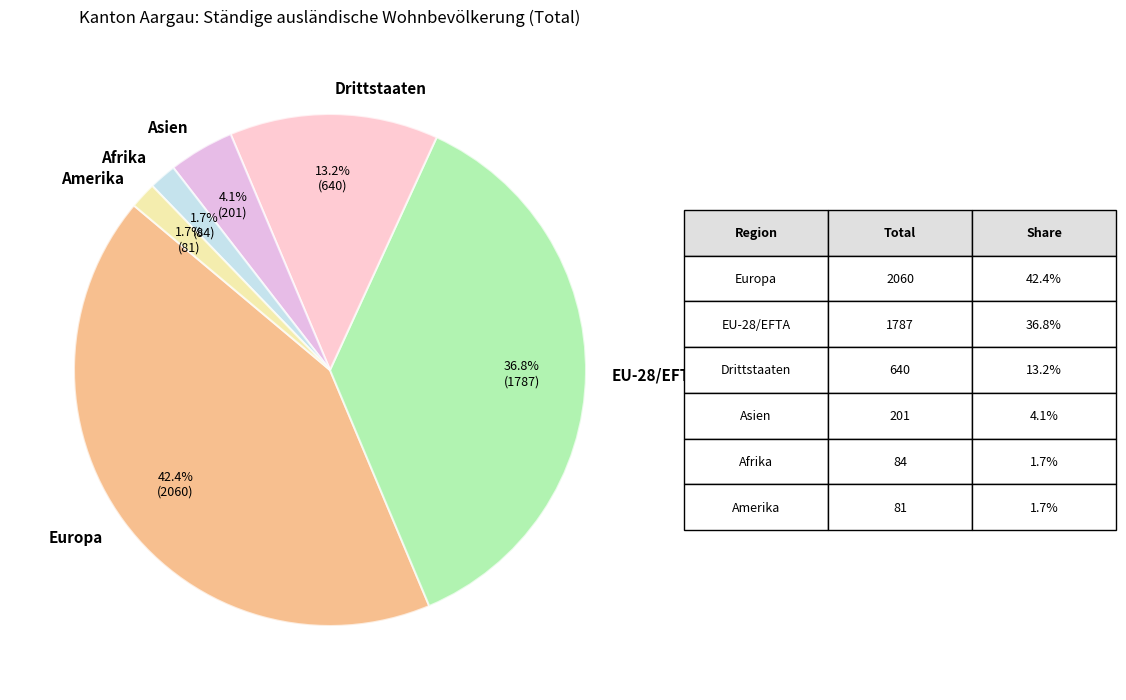

To the nearest percent, what is the average slice percentage?

17%